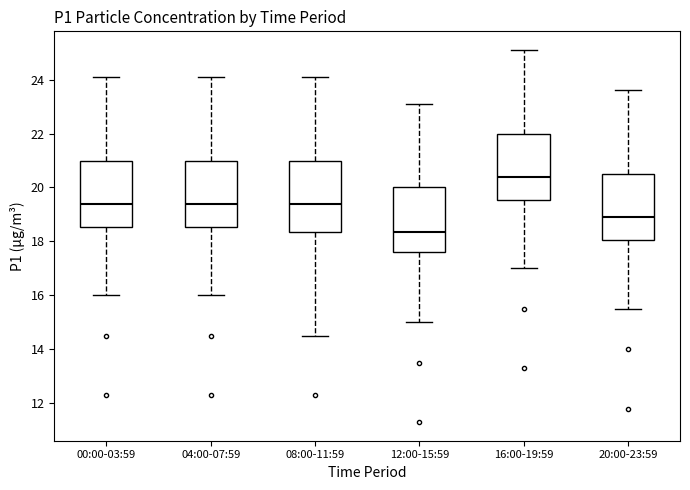

Which box's median line is the lowest?

12:00-15:59